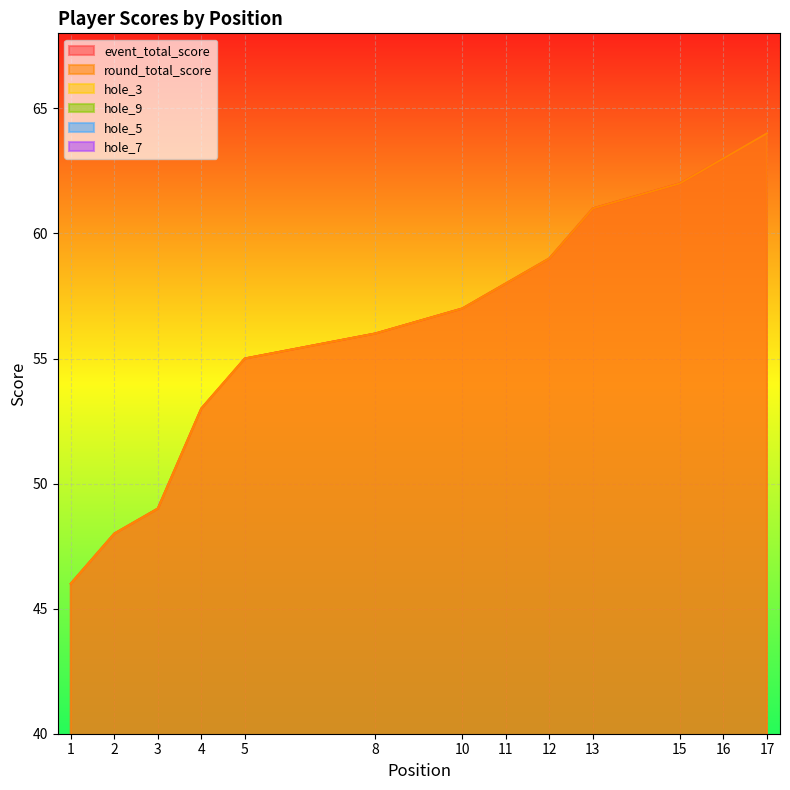

At which label does event_total_score reach its minimum?

1